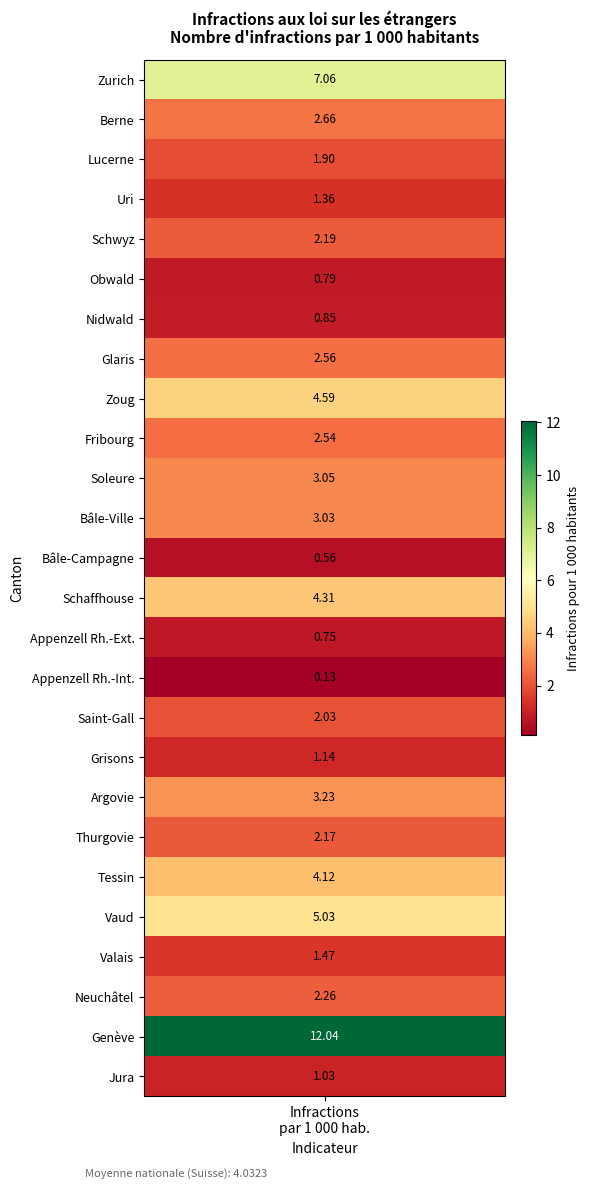

What is the smallest value displayed?

0.1